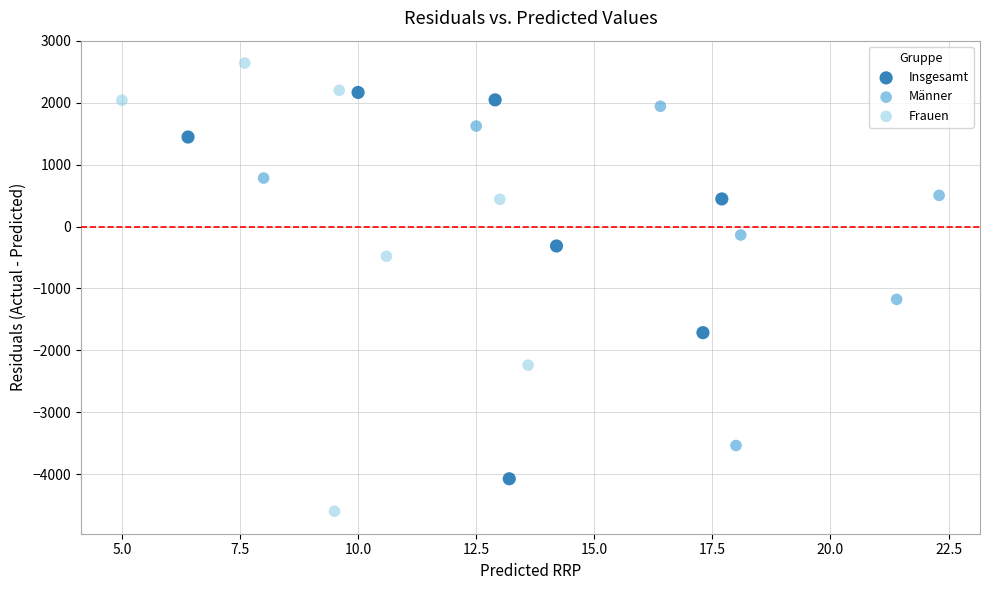

What are all the series names shown in the legend?

Insgesamt, Männer, Frauen